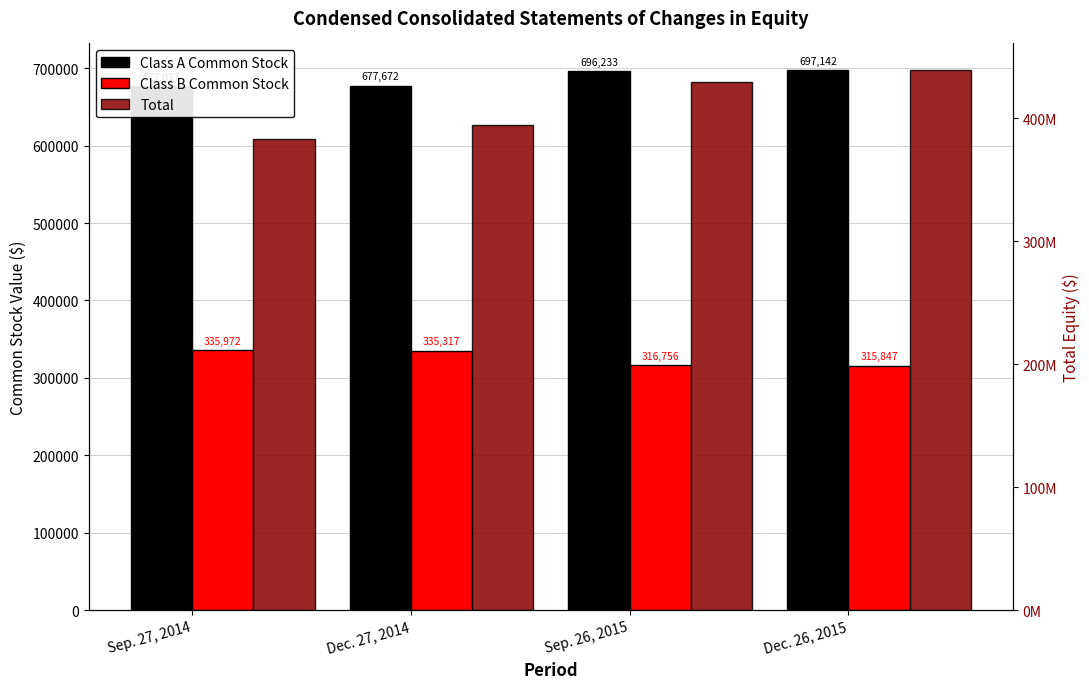

At which label is Total closest to 410656076?

Dec. 27, 2014